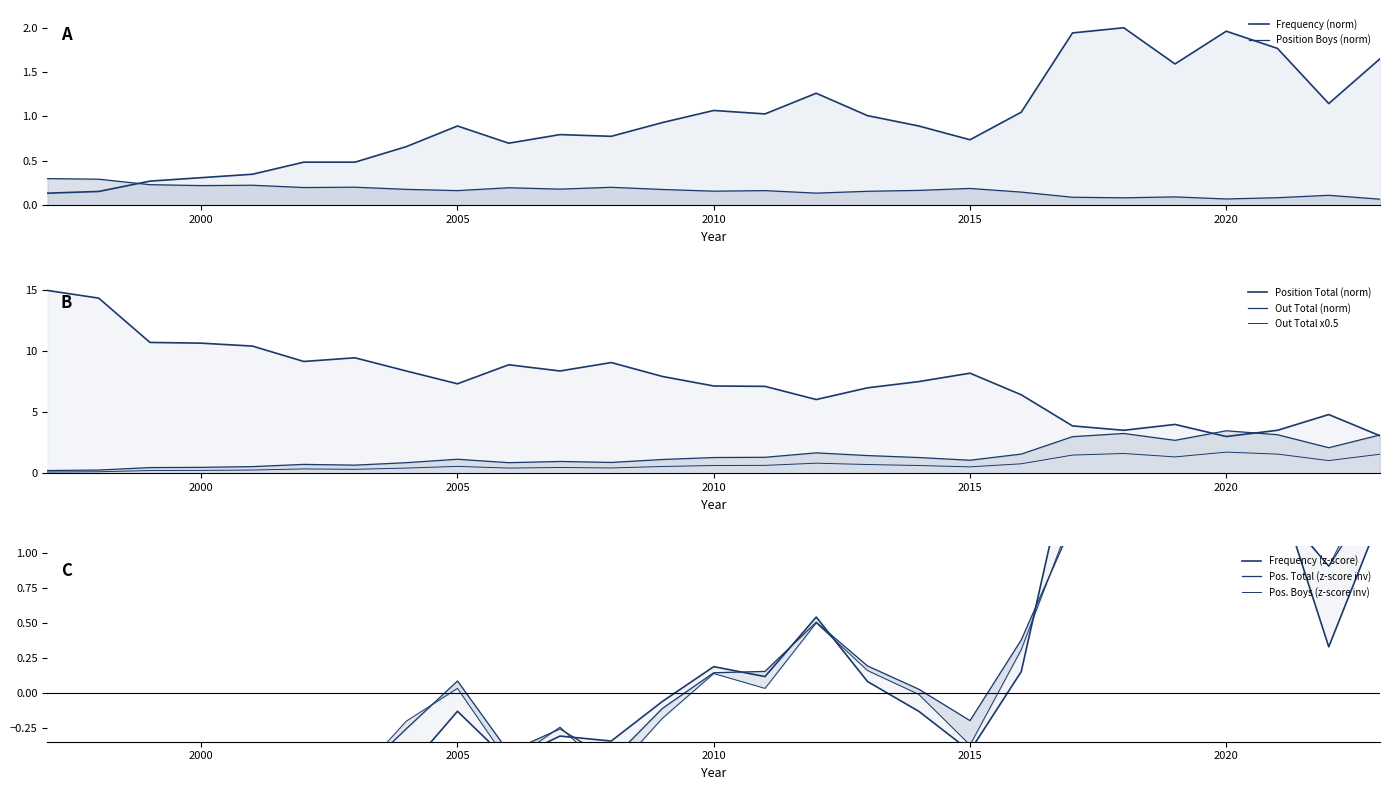

How many interior local peaks does the Position Boys series have?

8